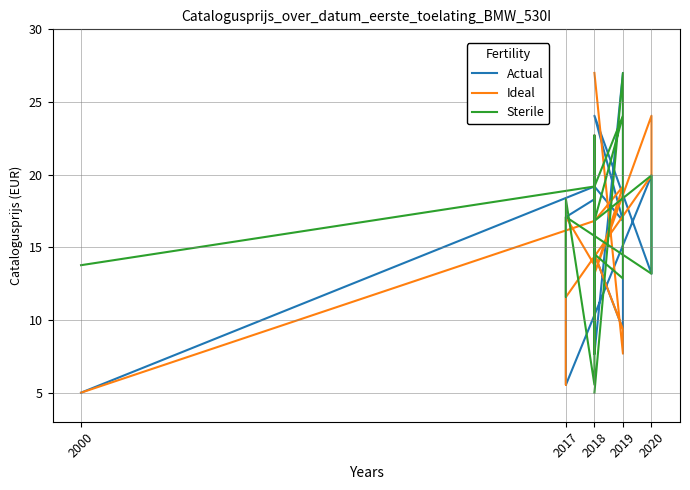

At 2018, list the series in order from largest to smallest.

Actual, Sterile, Ideal